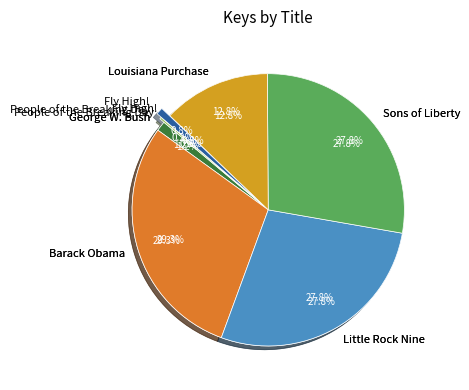

The George W. Bush slice represents 1% of the pie. True or false?

True